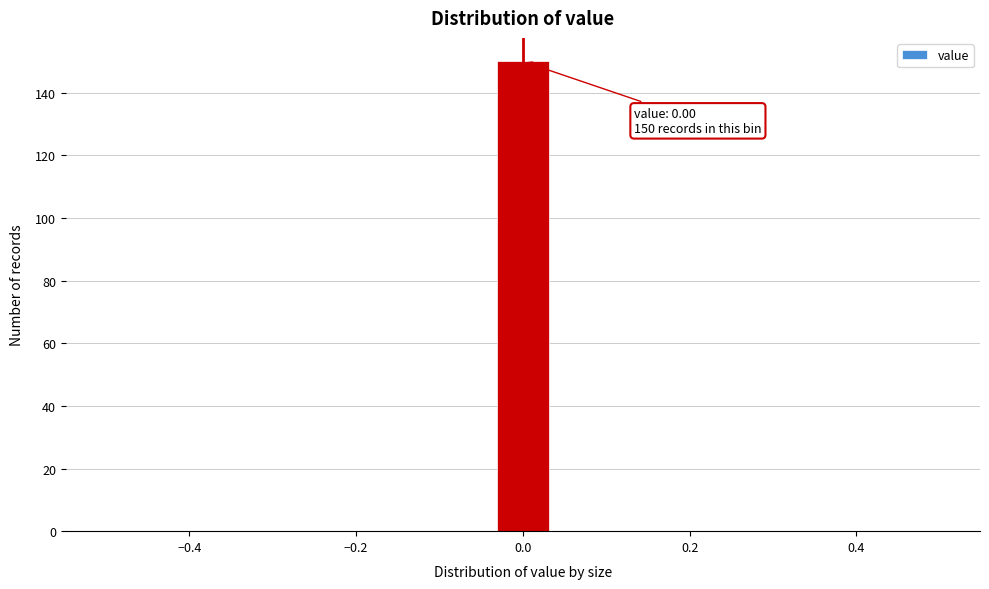

Read against the x-axis, roughly where is the centre of the tallest bar?

0.00